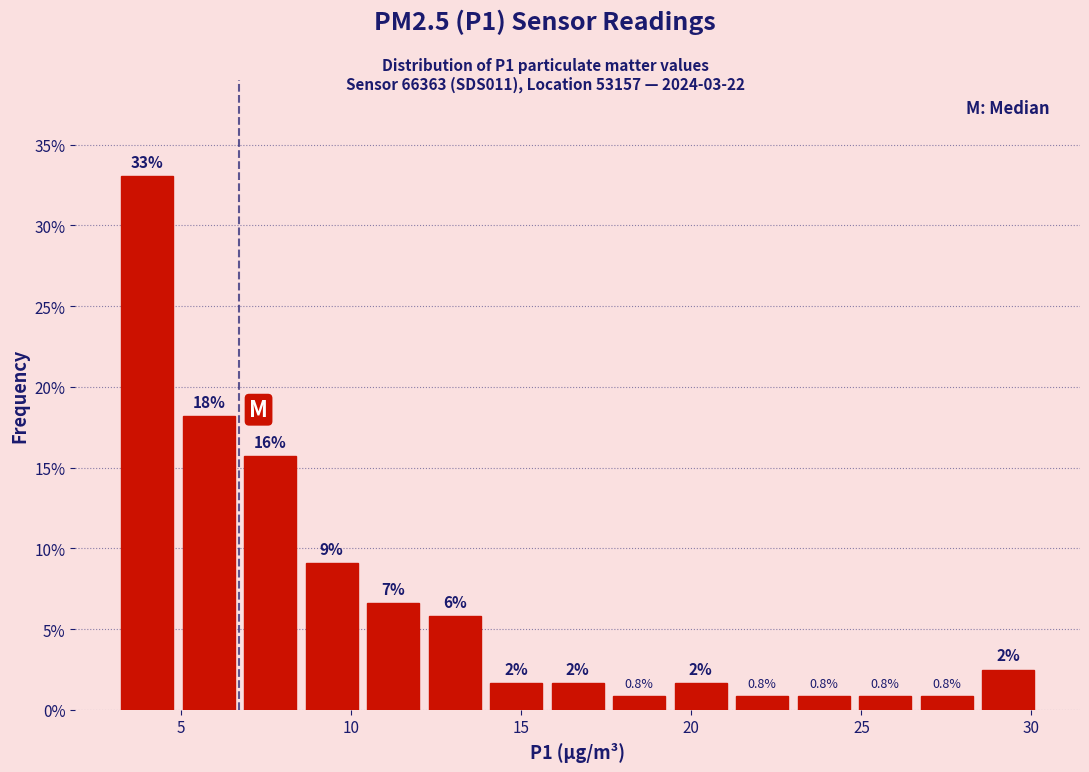

Around what value on the x-axis is the tallest bar? Give the approximate position of its centre, as read against the axis.

4.0